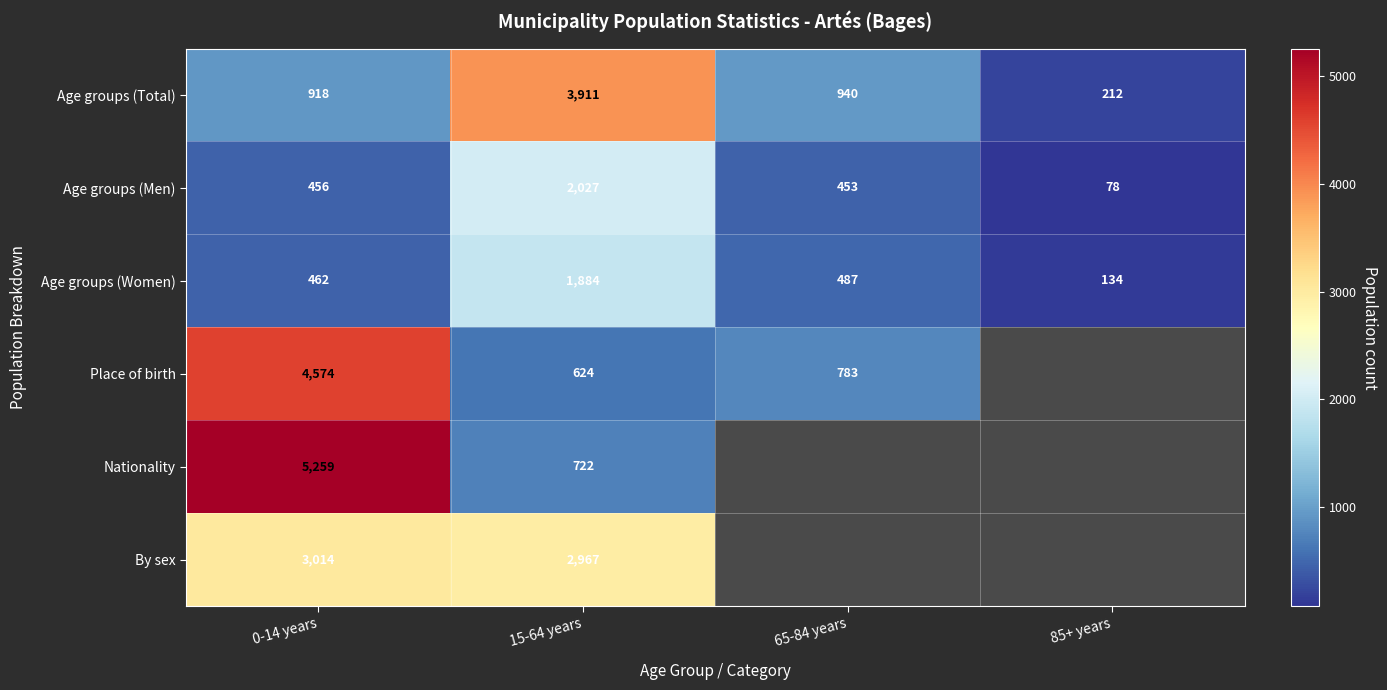

What is the average value of the Age groups (Men) series?

754